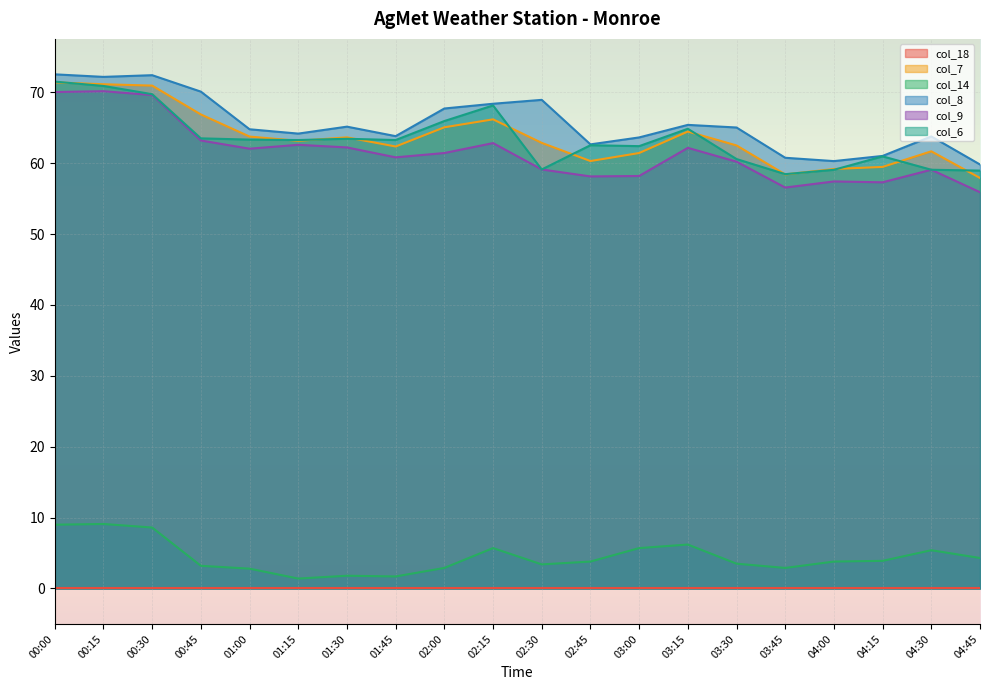

The col_7 series shows 33.0 at 00:00. True or false?

False